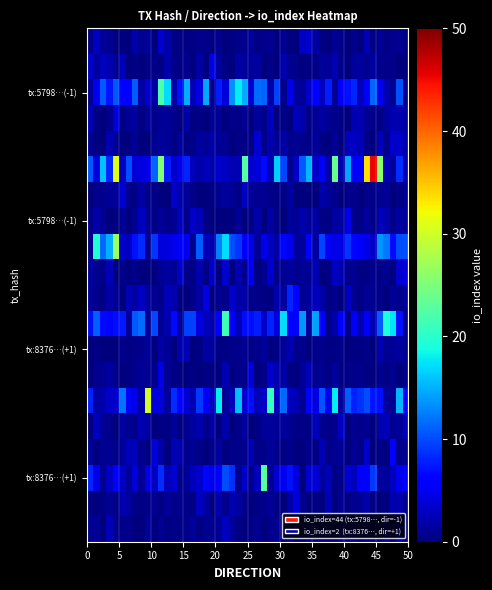

Rank the series by their maximum value, from highest to lowest.

579825f316291d2c891e56fb8d7498aa9ca1638, 837c76b26dfe73b2e85424a6e4f1fbbc846328c